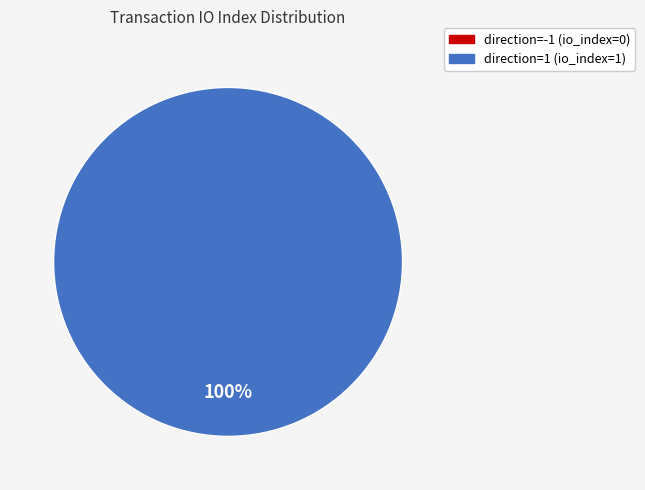

To the nearest percent, what is the average slice percentage?

50%